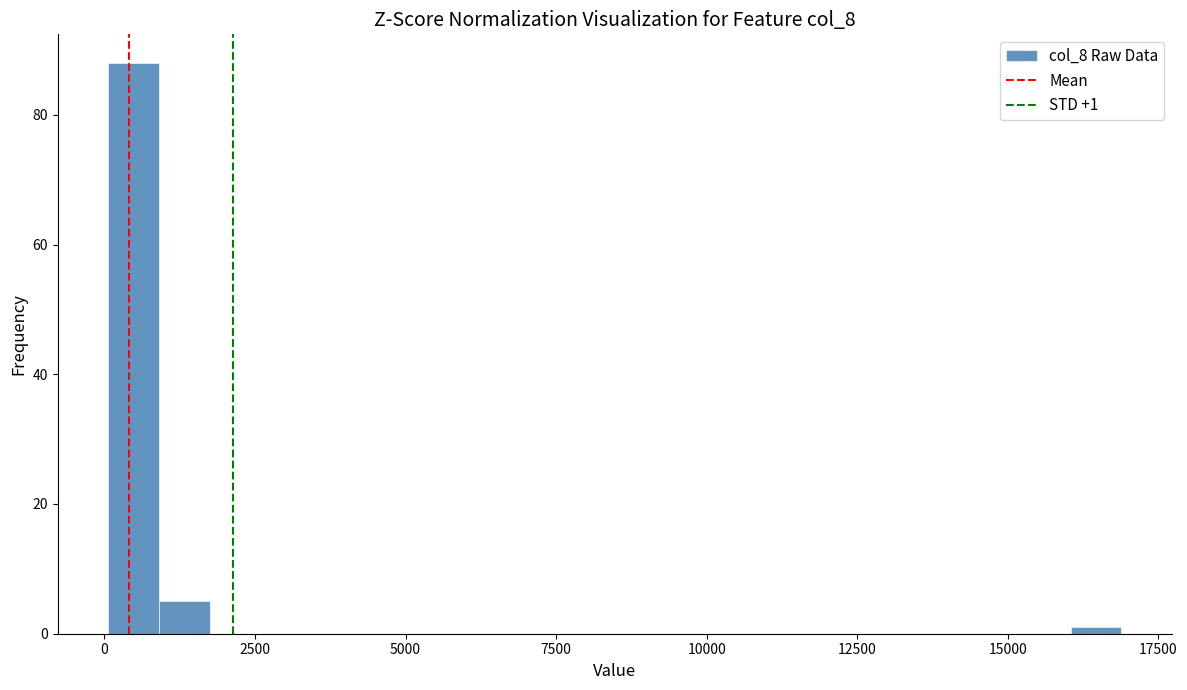

Read against the x-axis, roughly where is the centre of the tallest bar?

500